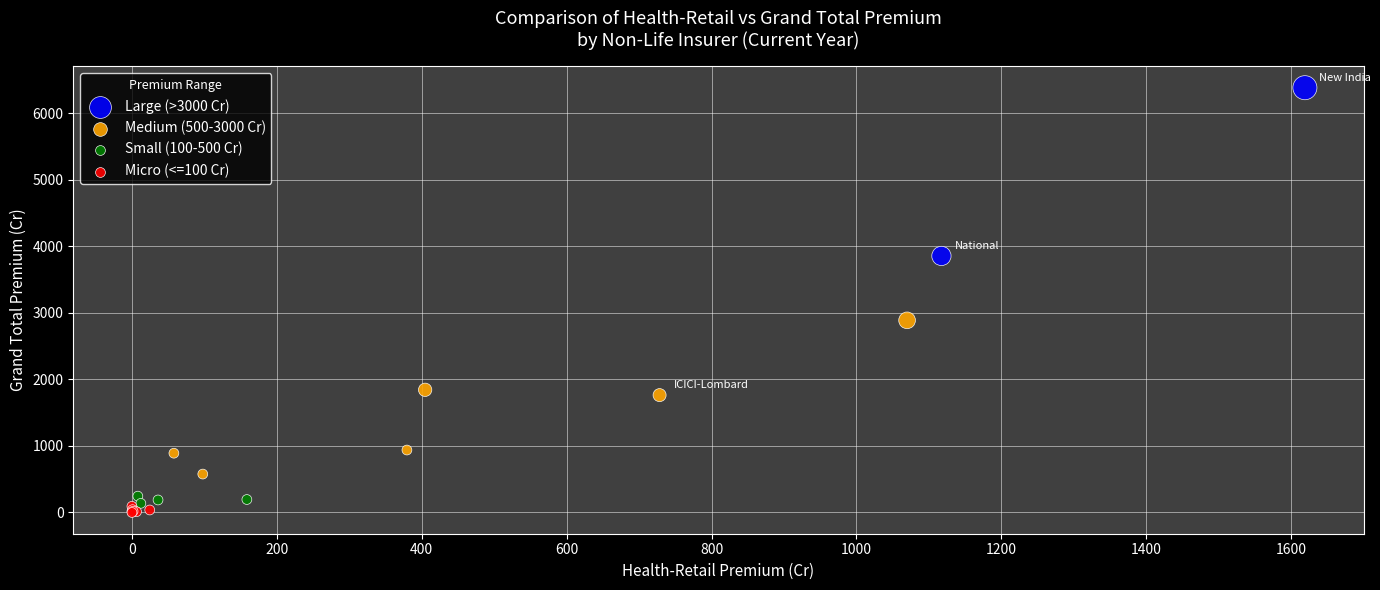

Which series contains the highest Y value?

Large (>3000 Cr)